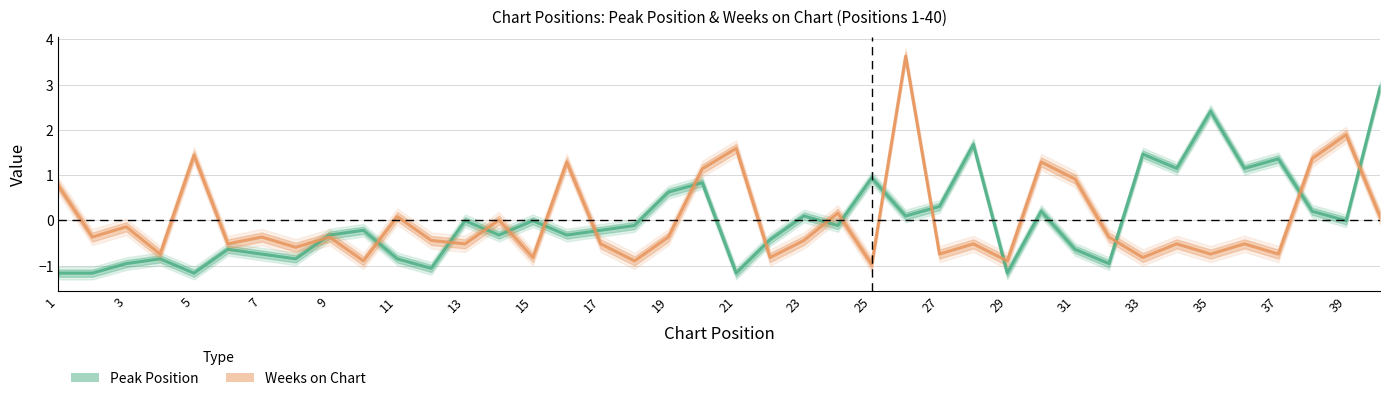

How many values in Peak Position are below zero?

25